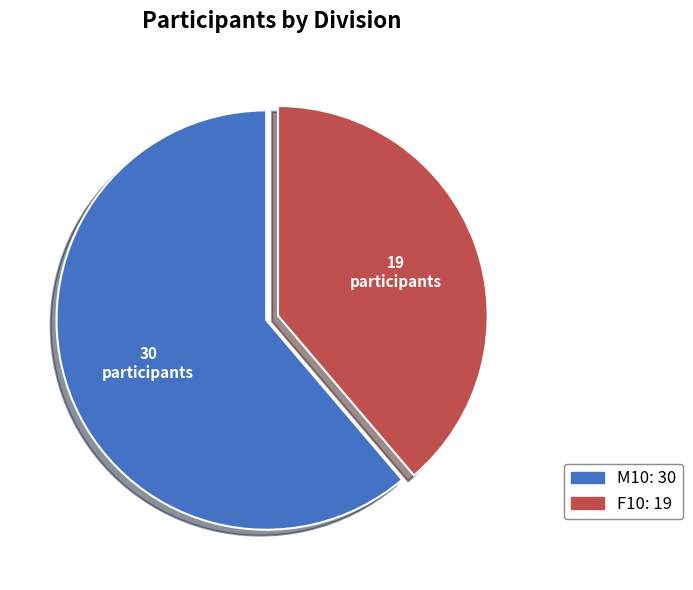

Rank the categories by value from lowest to highest.

F10, M10